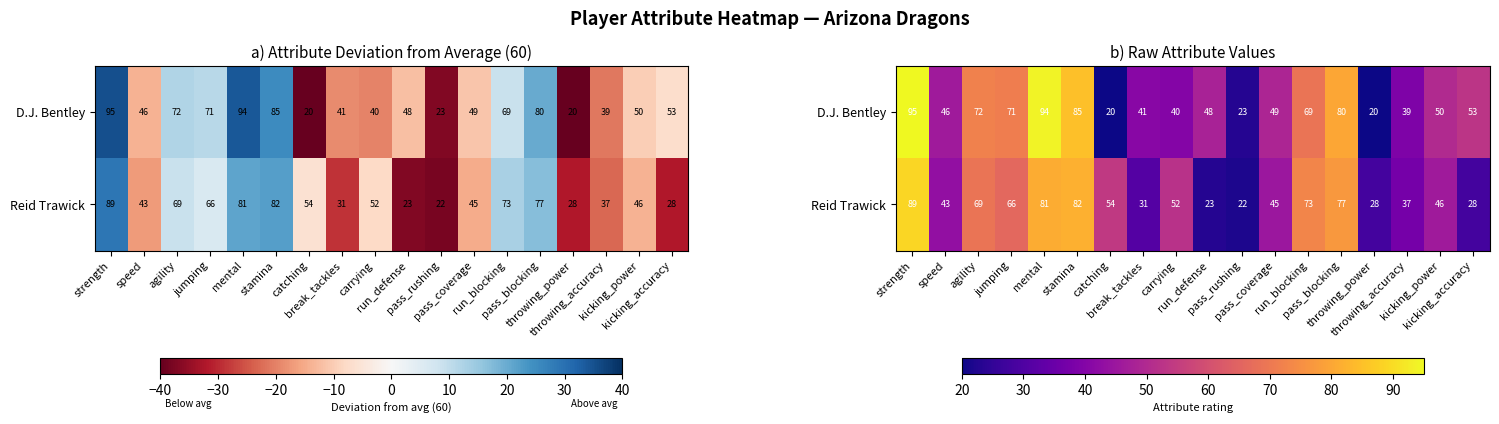

Between run_blocking and catching, which is larger?

run_blocking